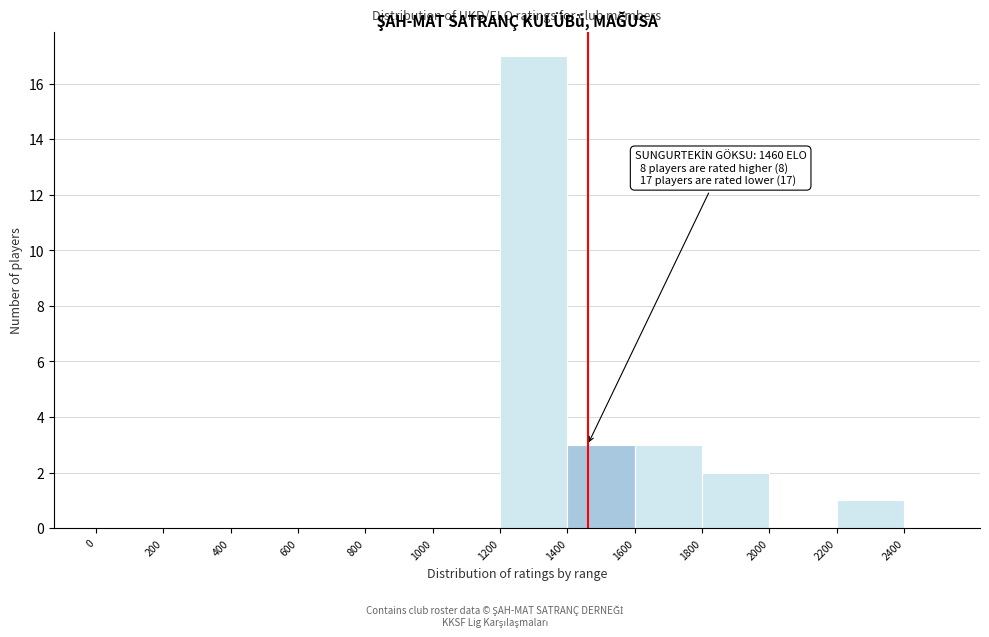

Over which range of the x-axis is the bar tallest?

1200 to 1400